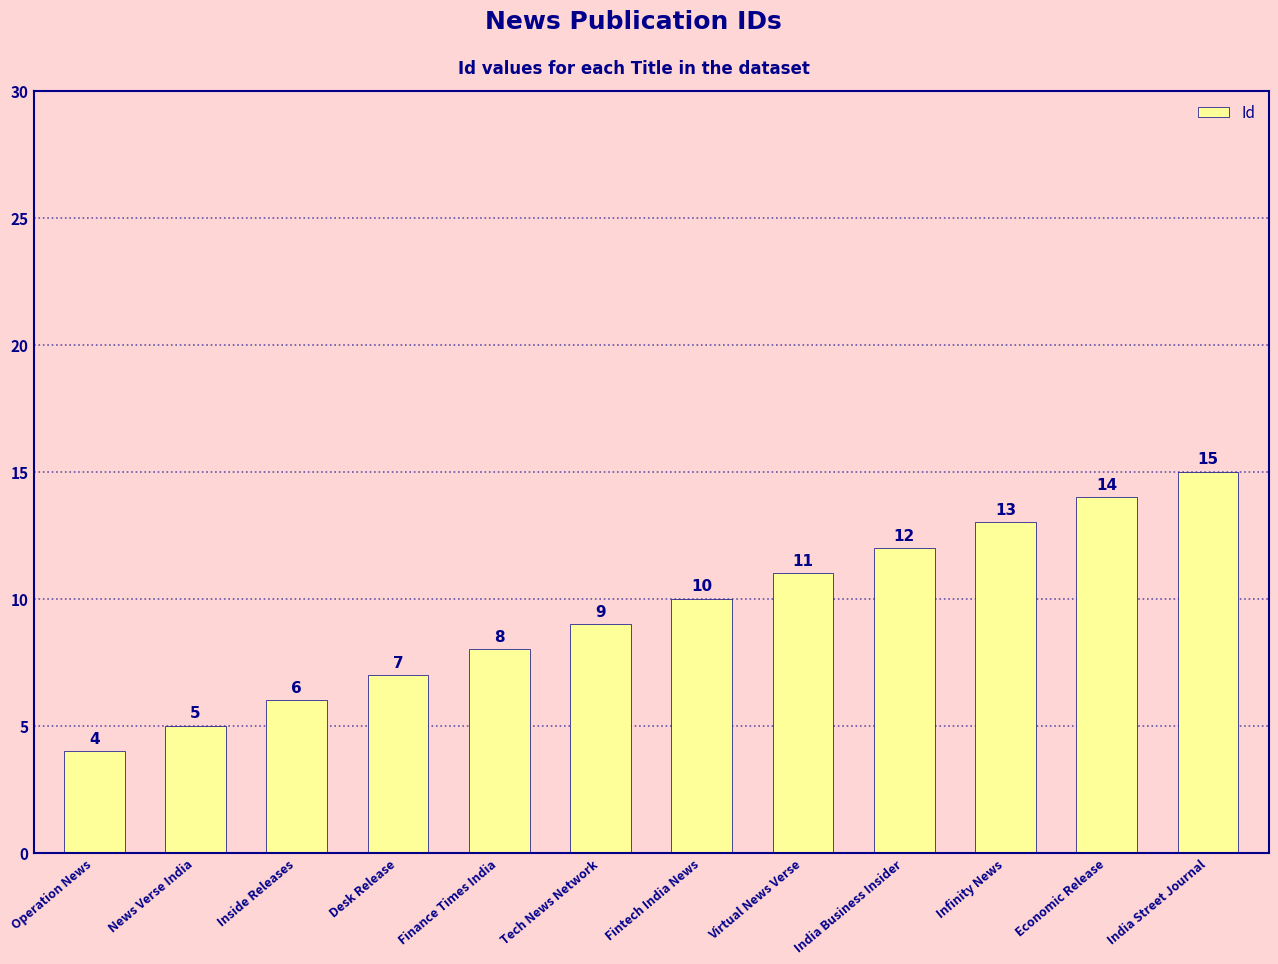

What is the approximate value at Tech News Network, to the nearest 10?

10